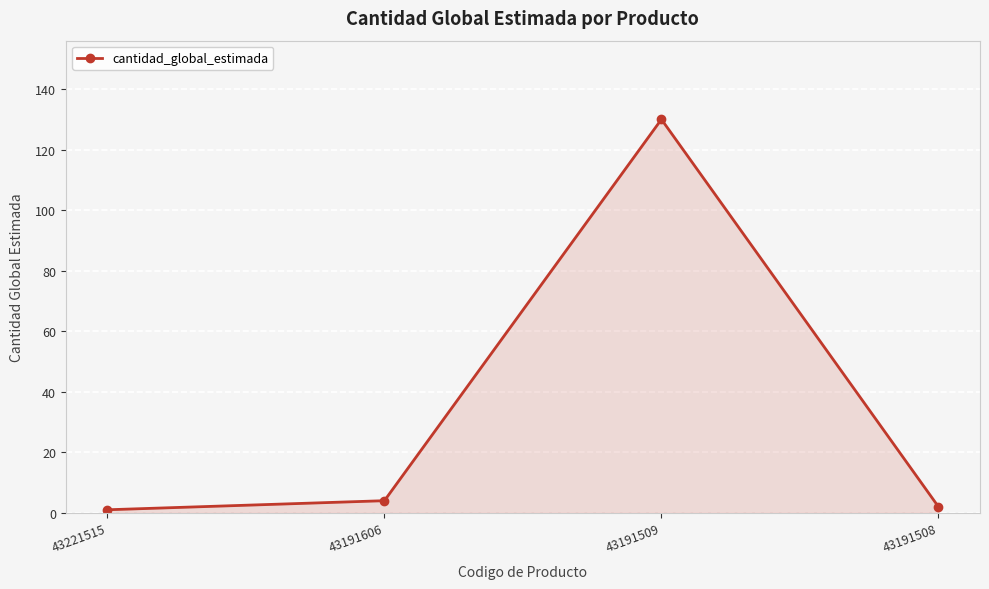

Is it true that the value at 43191508 is 2?

True